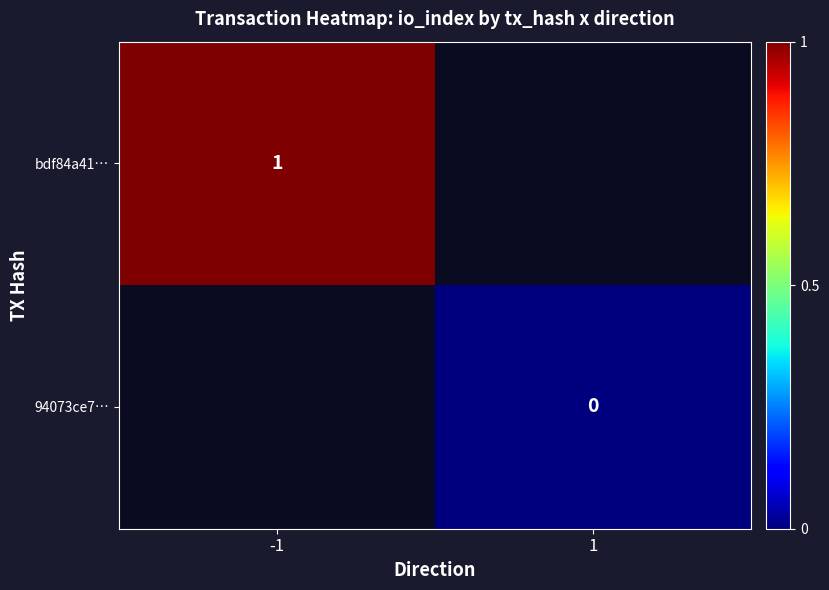

Is the value of 94073ce7… at 1 greater than the value of bdf84a41… at -1?

No